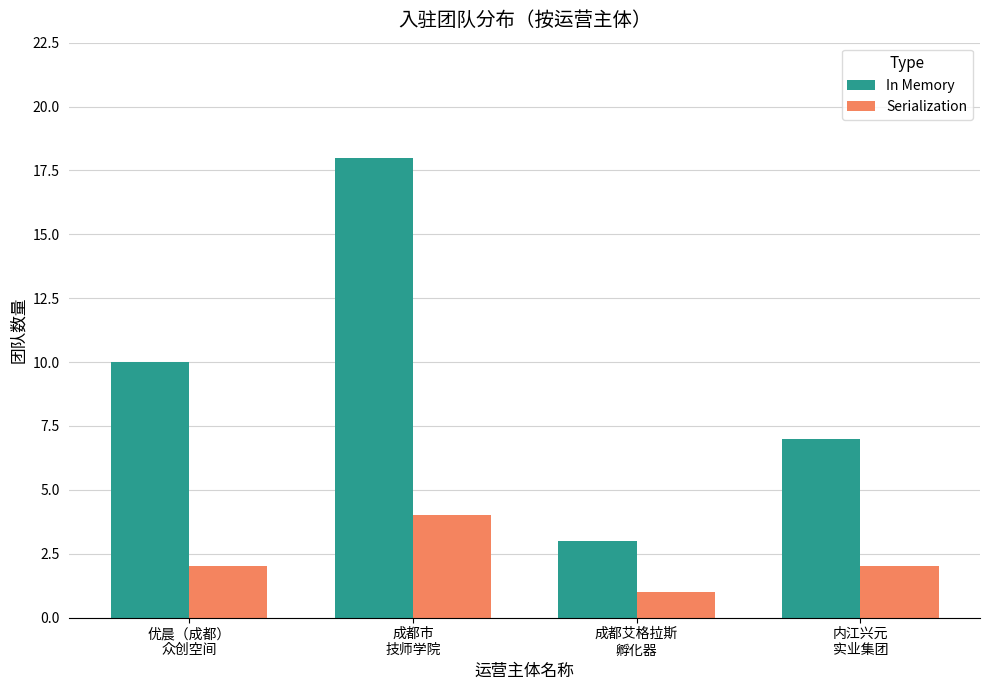

Reading left to right, list all the values displayed in this chart.

In Memory: 10	18	3	7
Serialization: 2	4	1	2